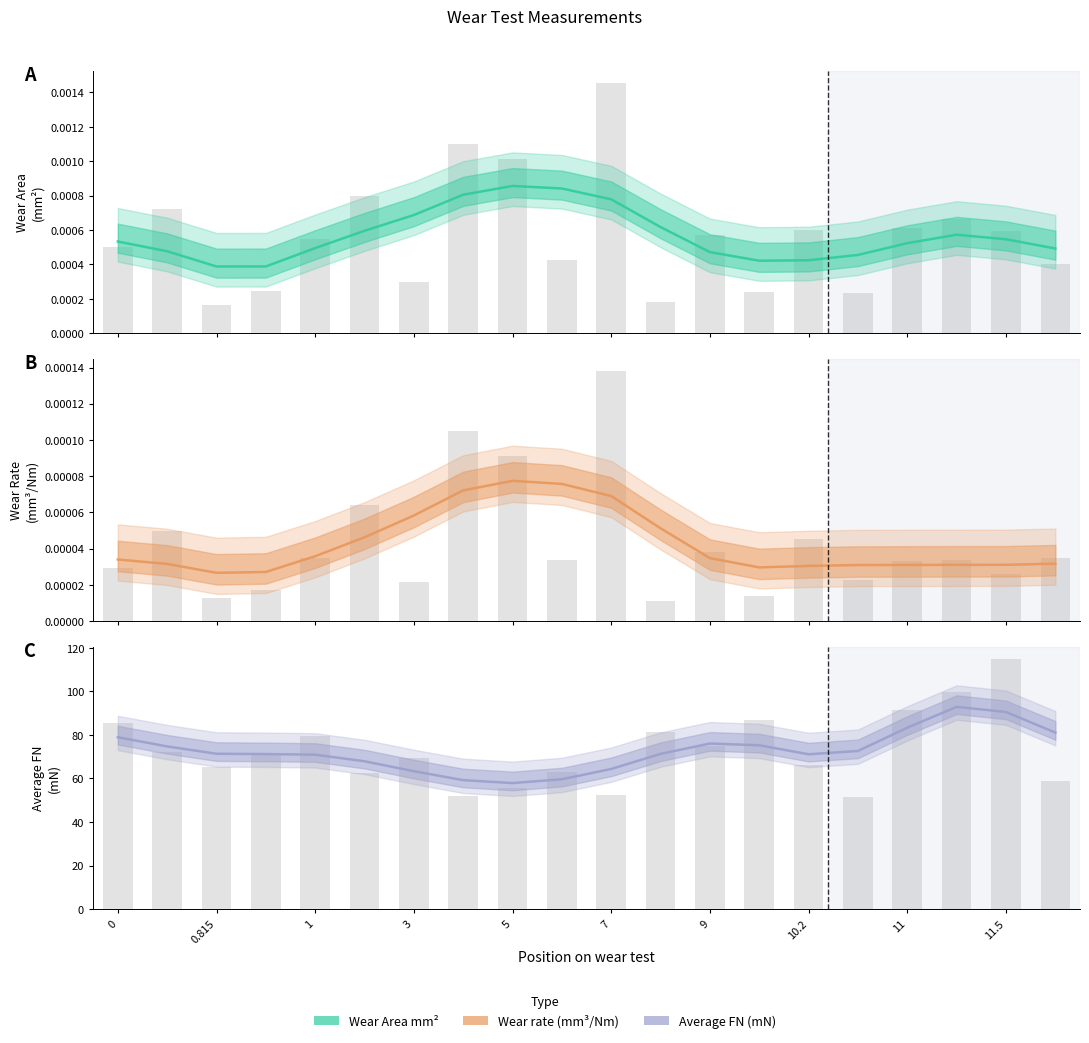

What are all the series names shown in the legend?

Wear Area mm^2, Wear rate (mm^3/Nm), Average FN (mN)